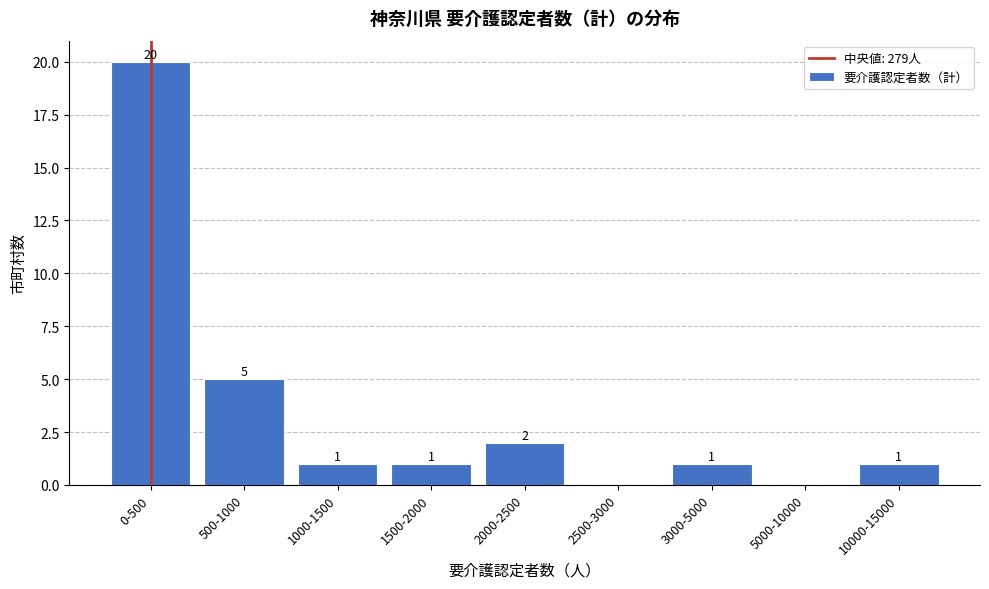

Reading left to right, transcribe all the data shown in this chart.

0-500=20	500-1000=5	1000-1500=1	1500-2000=1	2000-2500=2	2500-3000=0	3000-5000=1	5000-10000=0	10000-15000=1